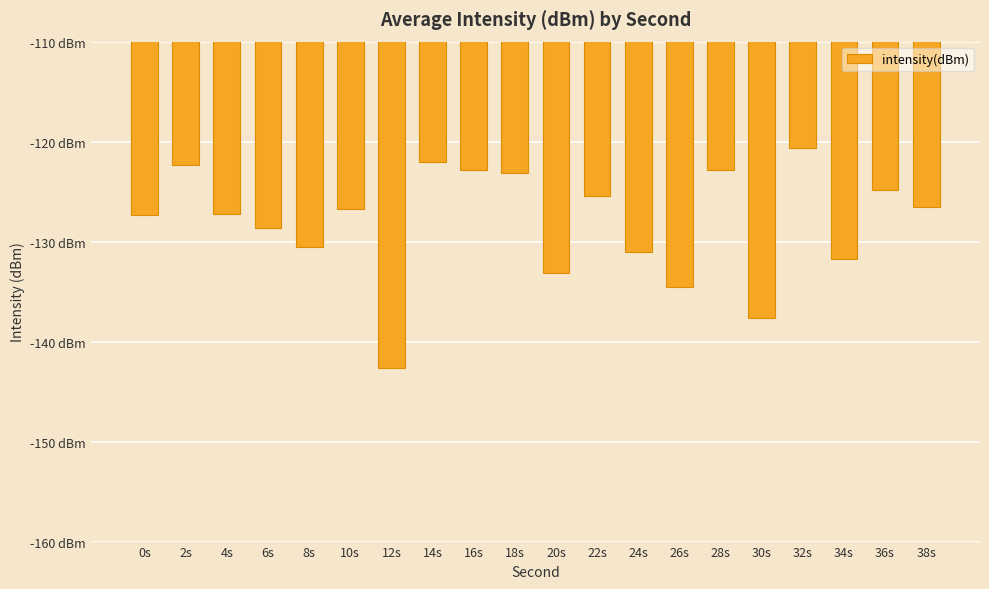

Does the chart contain any negative values?

Yes